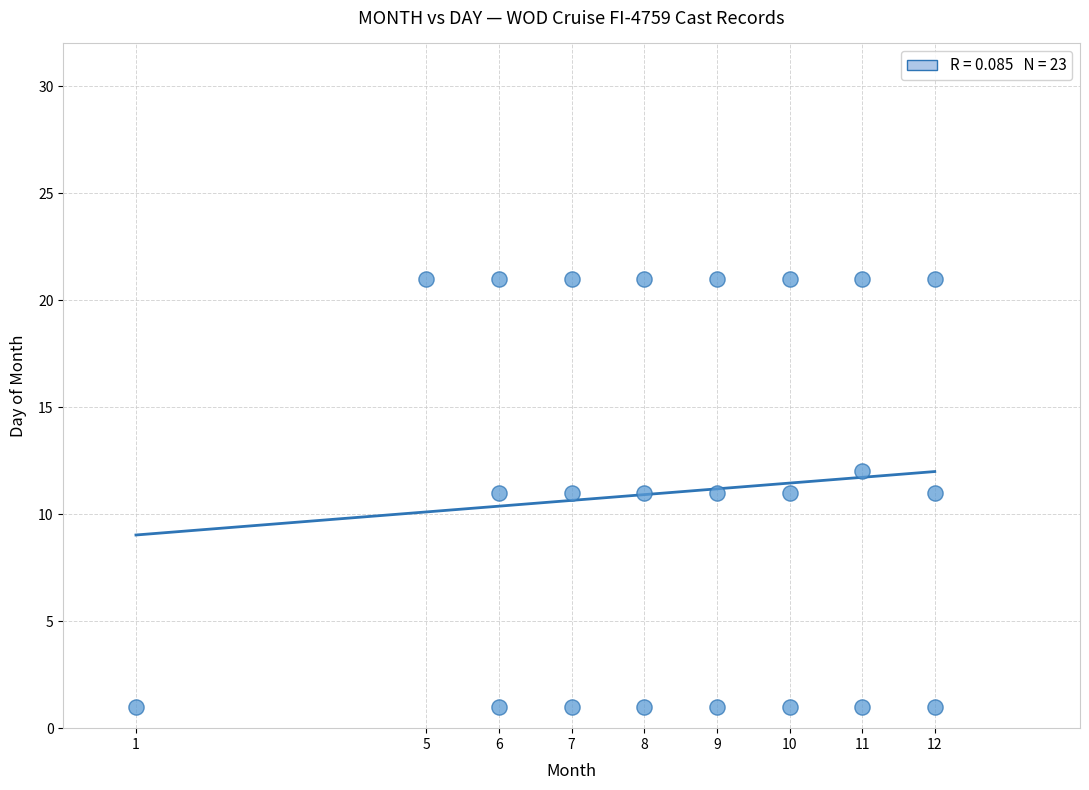

List the coordinates of all points as (Y, X) pairs, reading left to right.

(1, 1)  (21, 5)  (1, 6)  (11, 6)  (21, 6)  (1, 7)  (11, 7)  (21, 7)  (1, 8)  (11, 8)  (21, 8)  (1, 9)  (11, 9)  (21, 9)  (1, 10)  (11, 10)  (21, 10)  (1, 11)  (12, 11)  (21, 11)  (1, 12)  (11, 12)  (21, 12)